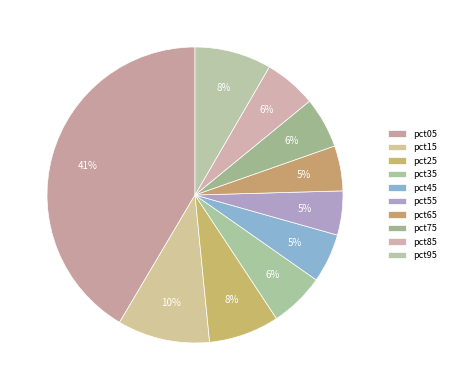

To the nearest percent, what is the combined percentage of pct95 and pct55?

13%